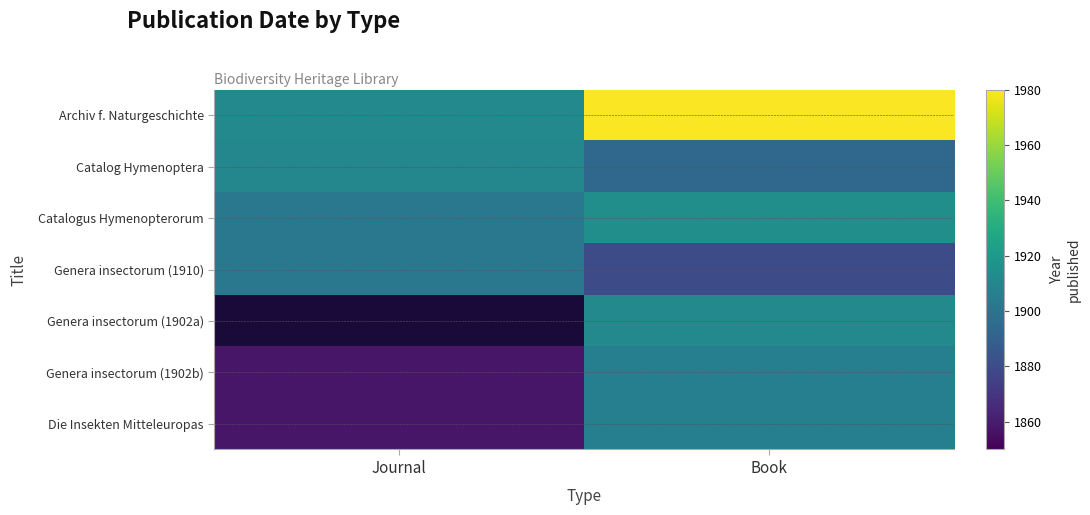

At how many categories does at least one series exceed 1924?

1